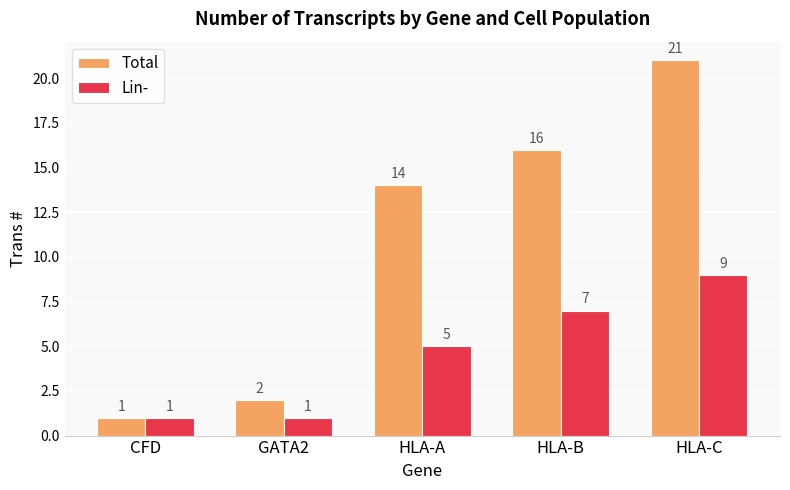

What is the label of the 5th bar from the right?

CFD